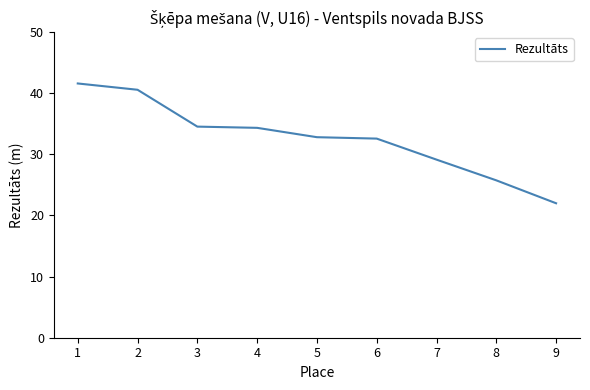

Is it true that the value at 1 is 41.6?

True